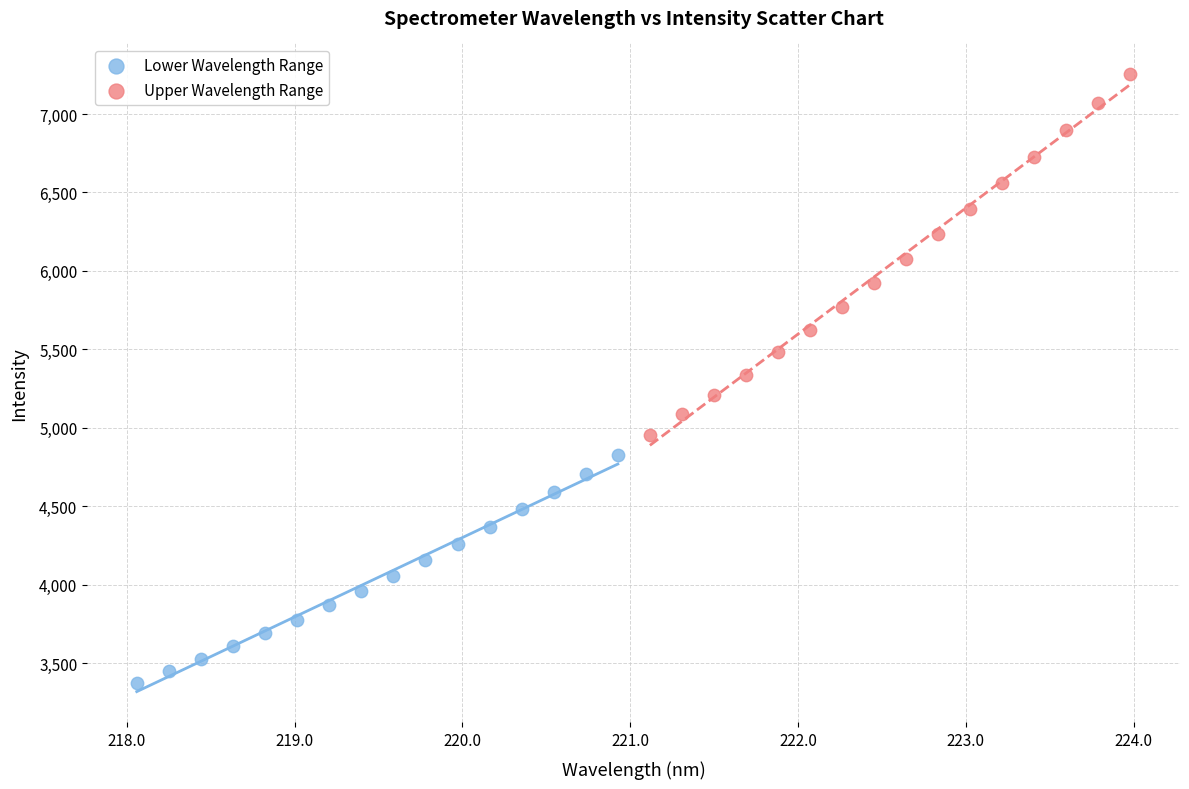

Which series reaches the maximum Y coordinate?

Upper Wavelength Range